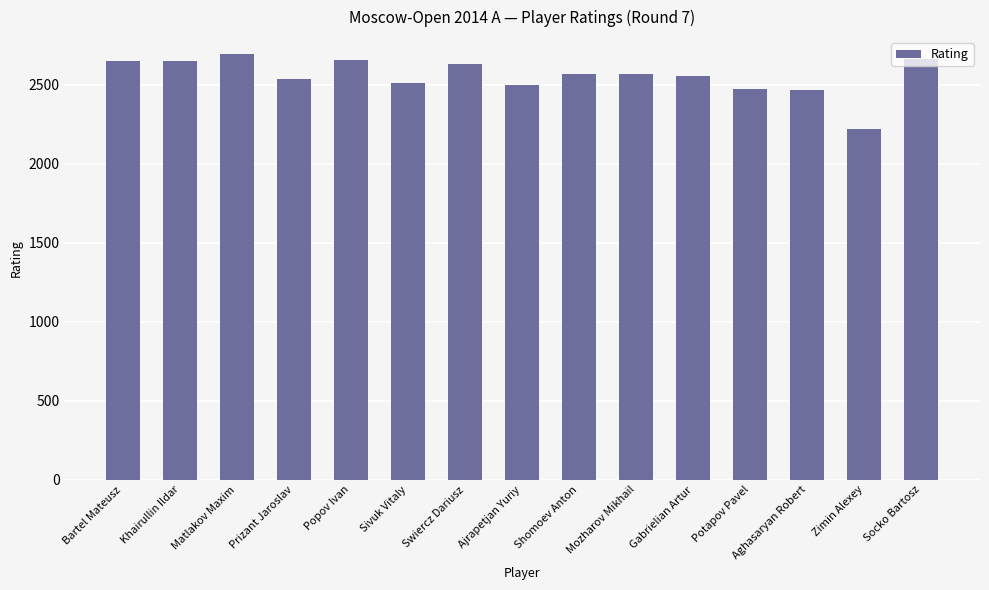

The value at Sivuk Vitaly is 2507. True or false?

True